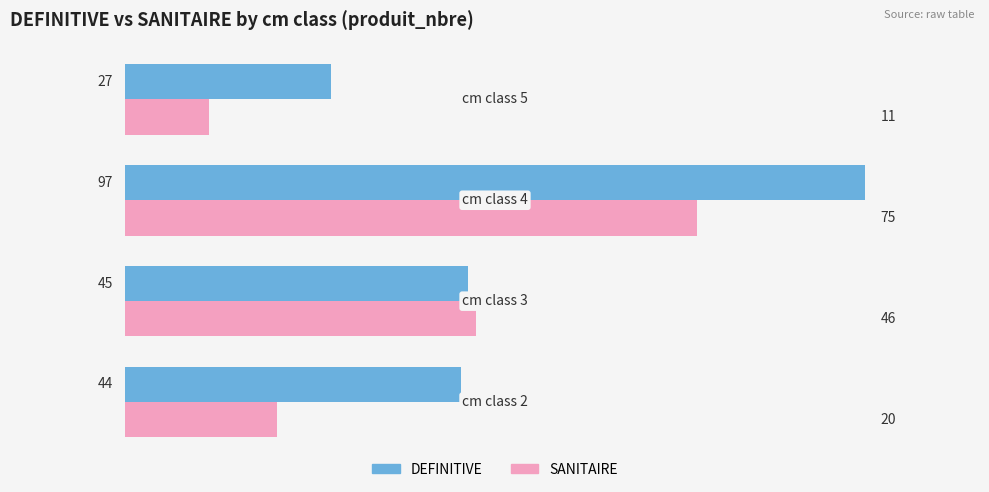

How many categories are shown in the chart?

4